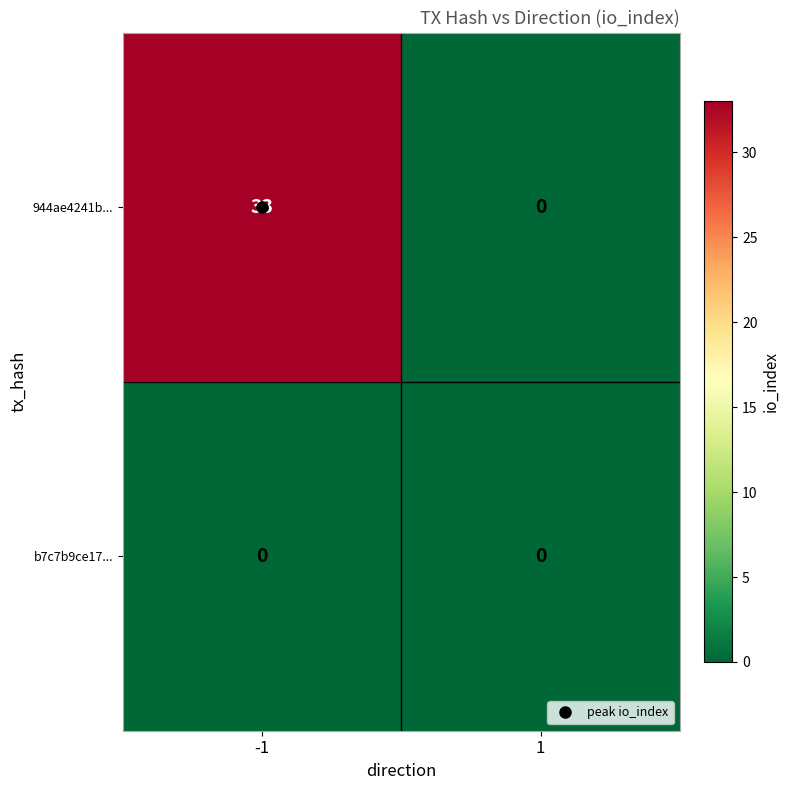

Which series has the largest range (max minus min)?

944ae4241b...